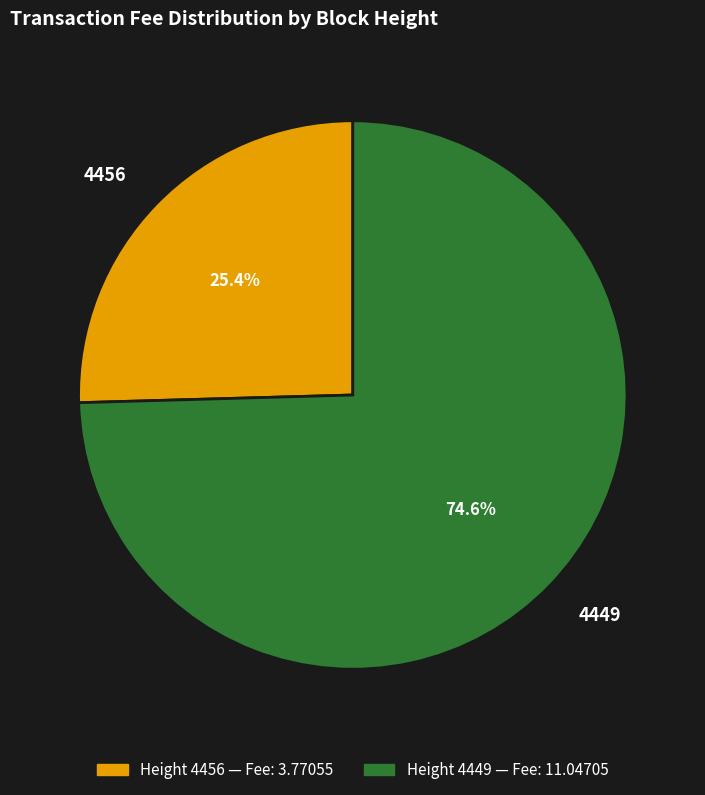

To the nearest percent, what is the difference between the 4456 and 4449 slice percentages?

49%